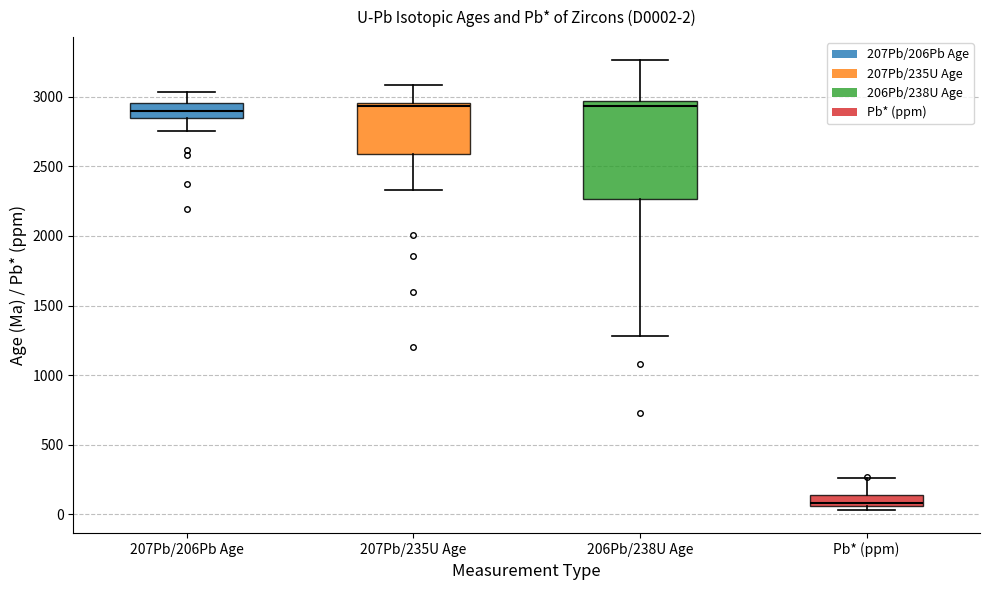

Comparing the boxes themselves (not the whiskers), which one is the tallest?

206Pb/238U Age